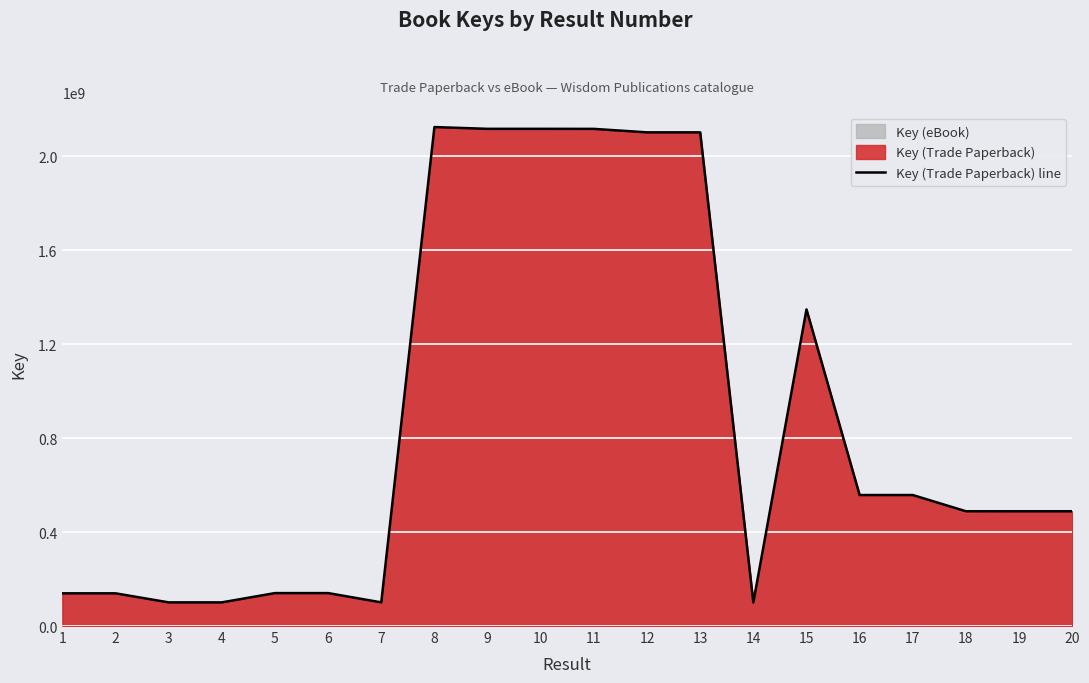

Reading left to right, list all the values displayed in this chart.

139249693	139259073	100728190	100727944	140278390	140276475	100727280	2124944371	2117398675	2117399538	2117197209	2102398247	2102396750	100440118	1348481967	557831281	557828249	488718686	488724355	488724355